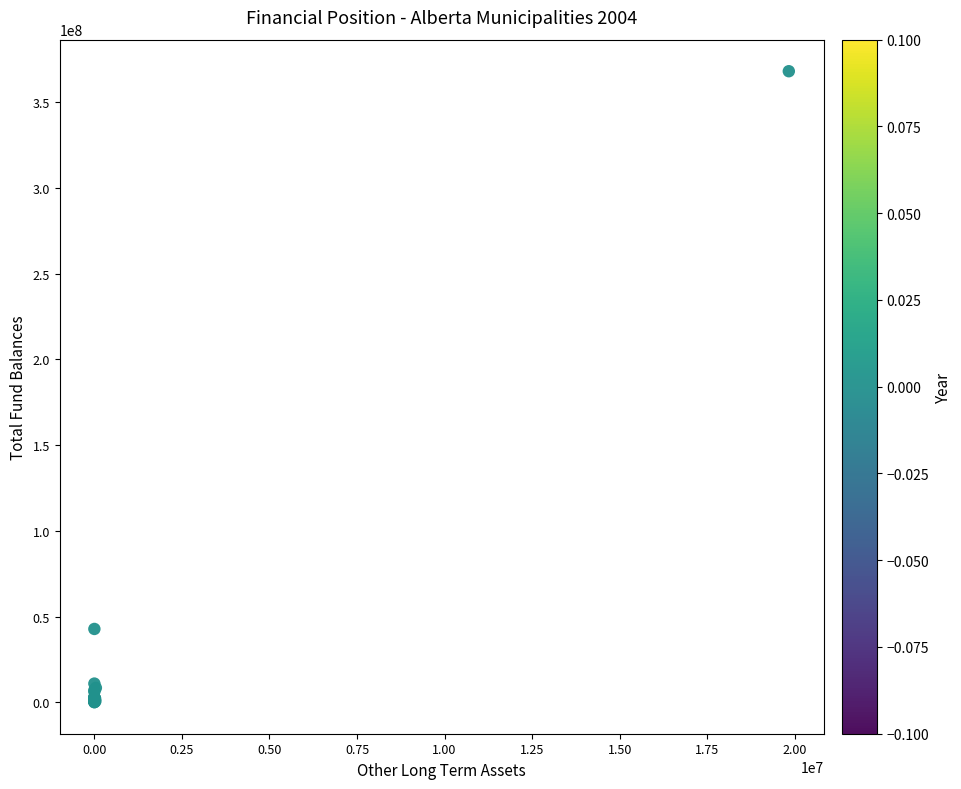

What Y value in the scatter plot is closest to 184057120?

42762890